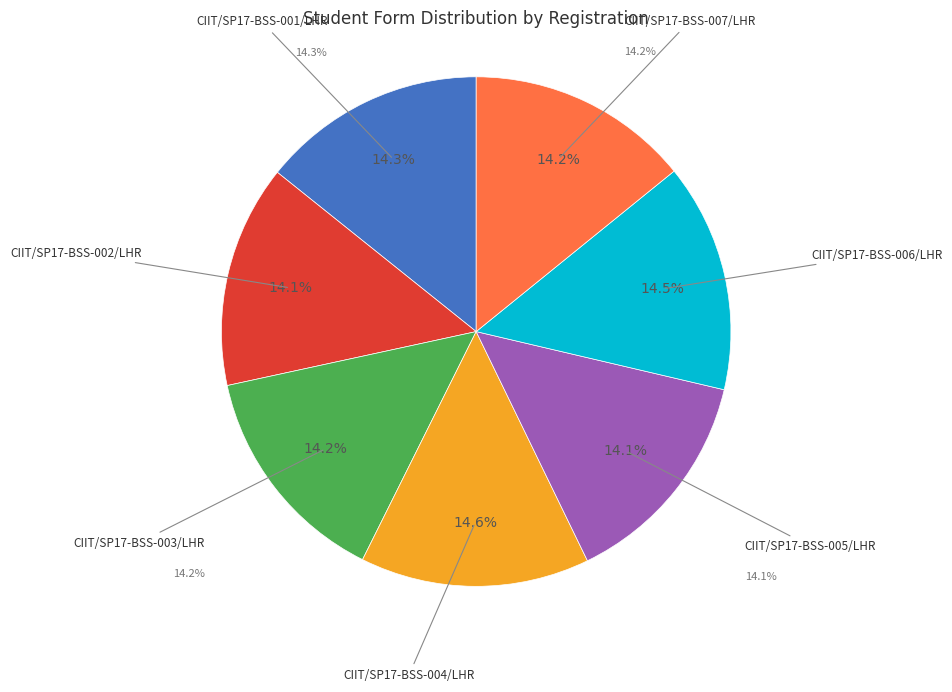

Rank the categories by value from highest to lowest.

CIIT/SP17-BSS-004/LHR, CIIT/SP17-BSS-006/LHR, CIIT/SP17-BSS-001/LHR, CIIT/SP17-BSS-003/LHR, CIIT/SP17-BSS-007/LHR, CIIT/SP17-BSS-002/LHR, CIIT/SP17-BSS-005/LHR